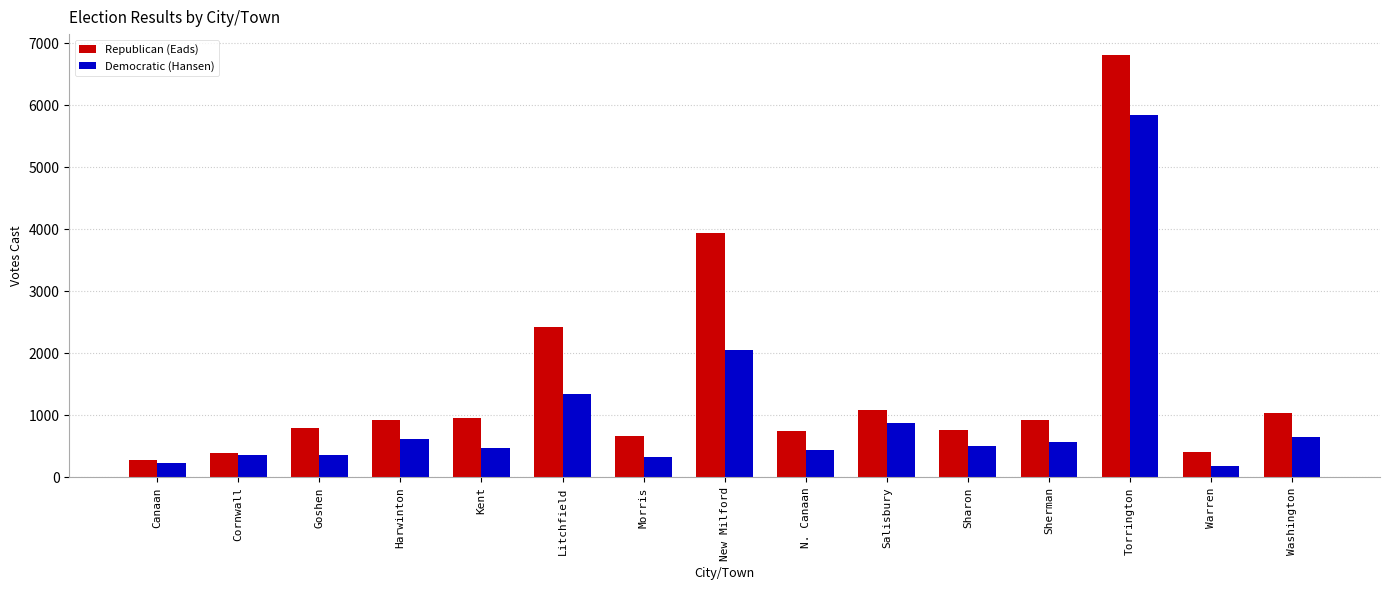

Where is Democratic (Hansen) nearest to the value 3014?

New Milford